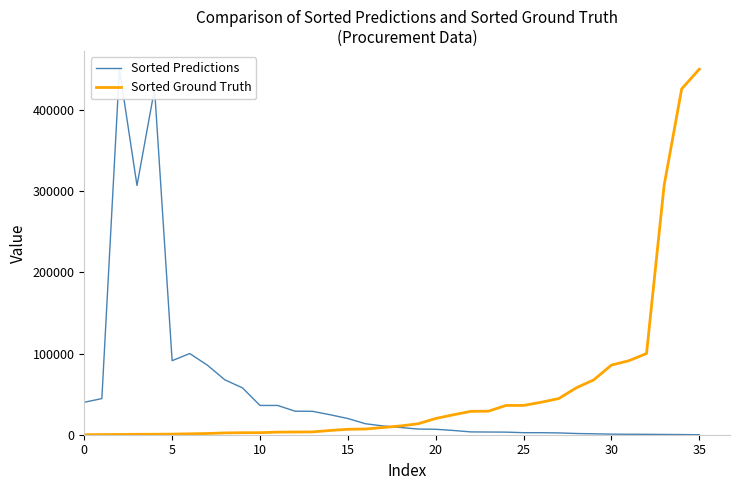

What is the value of the Sorted Ground Truth point at the 23rd from the left?

28787.2